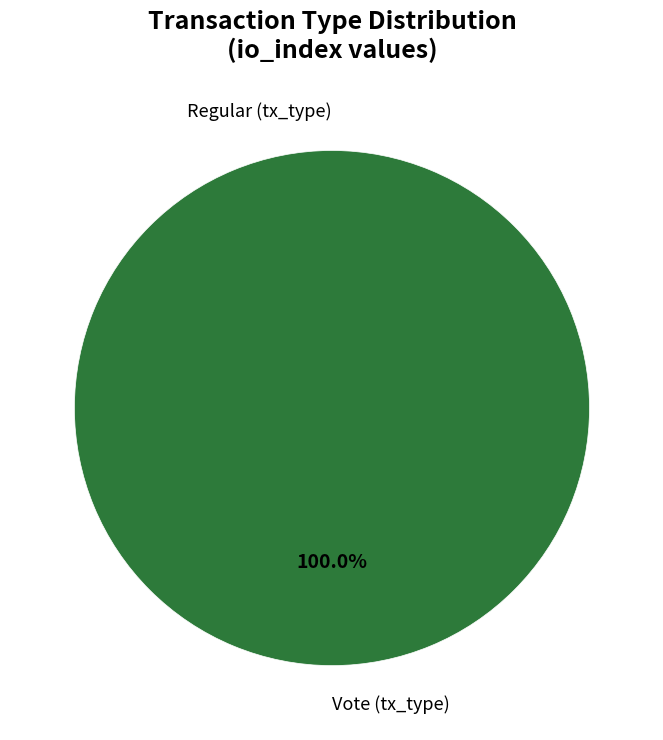

Rank the categories by value from lowest to highest.

Regular (io_index=0), Vote (io_index=2)